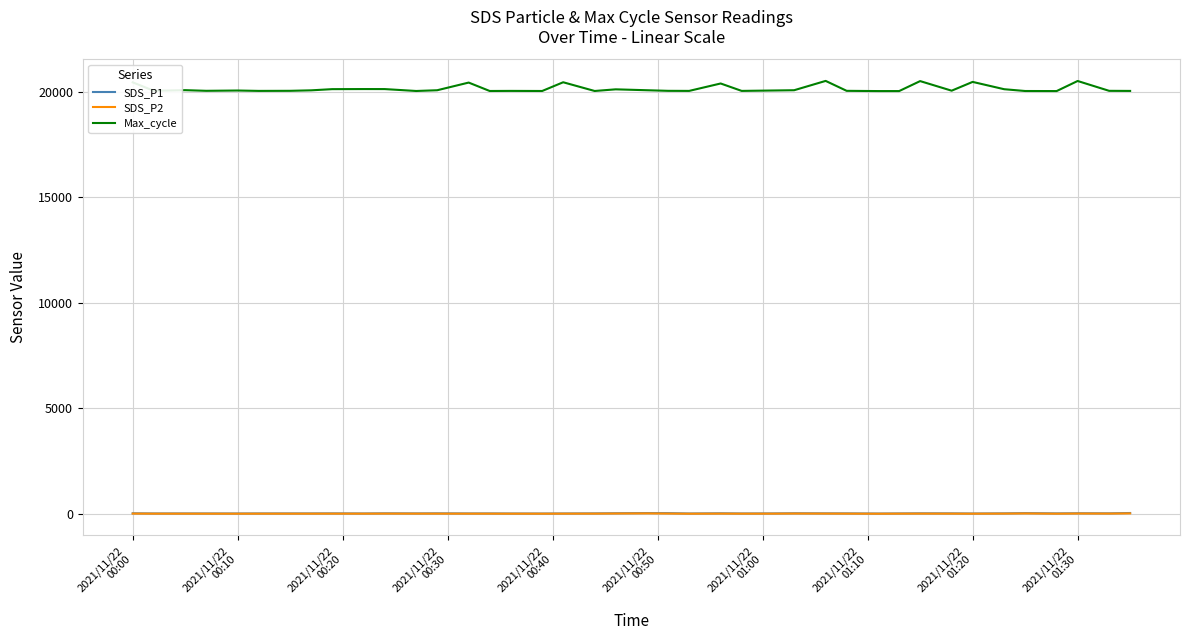

How many lines are shown in the chart?

3